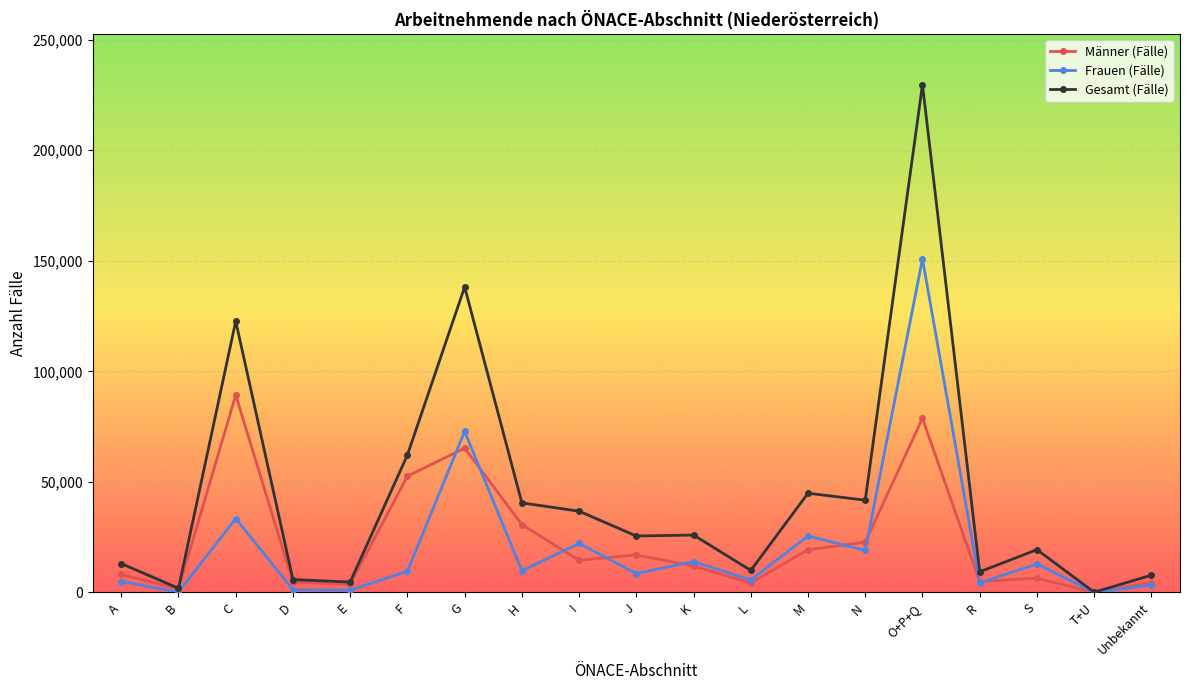

Which series has the largest range (max minus min)?

Gesamt (Fälle)